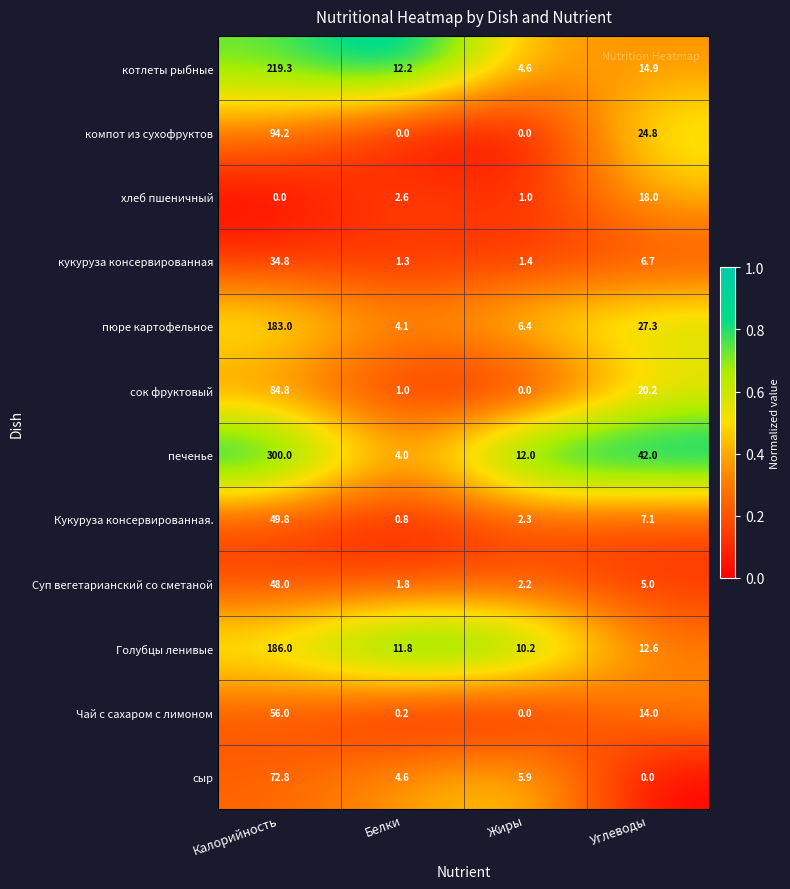

What is the difference between the highest and lowest values at Жиры?

12.0